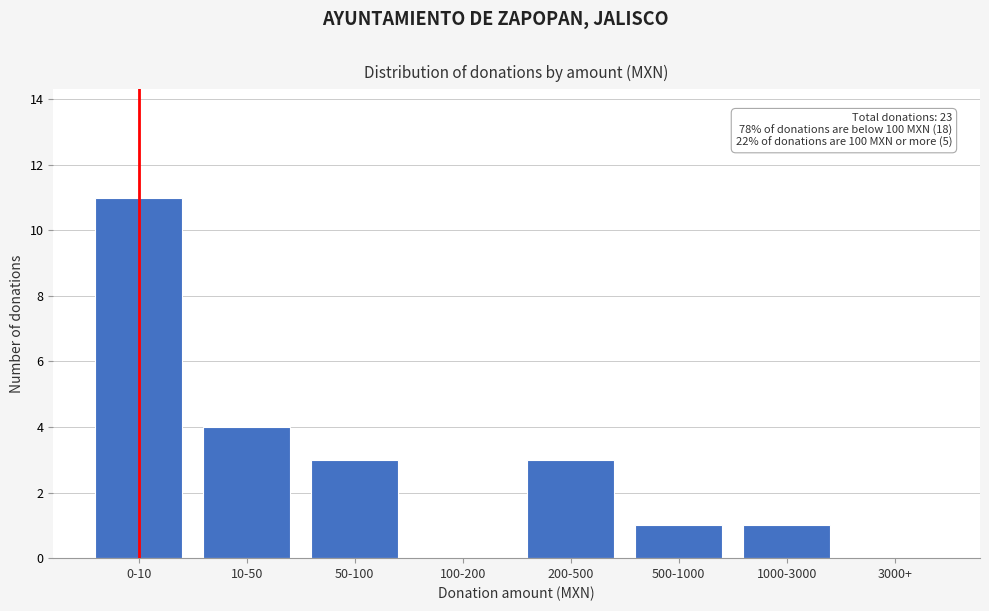

Reading left to right, what are all the values shown in this chart?

0-10=11	10-50=4	50-100=3	100-200=0	200-500=3	500-1000=1	1000-3000=1	3000+=0